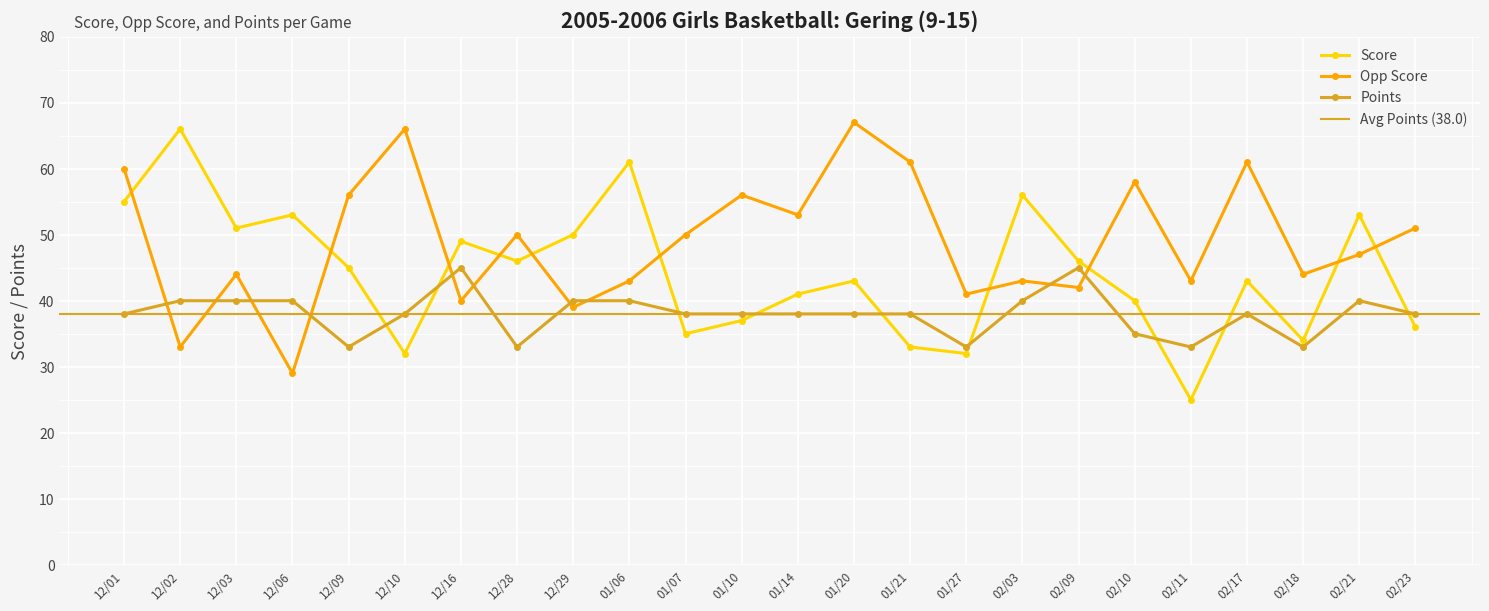

Rank the series at 12/02 from lowest to highest value.

Opp Score, Points, Score